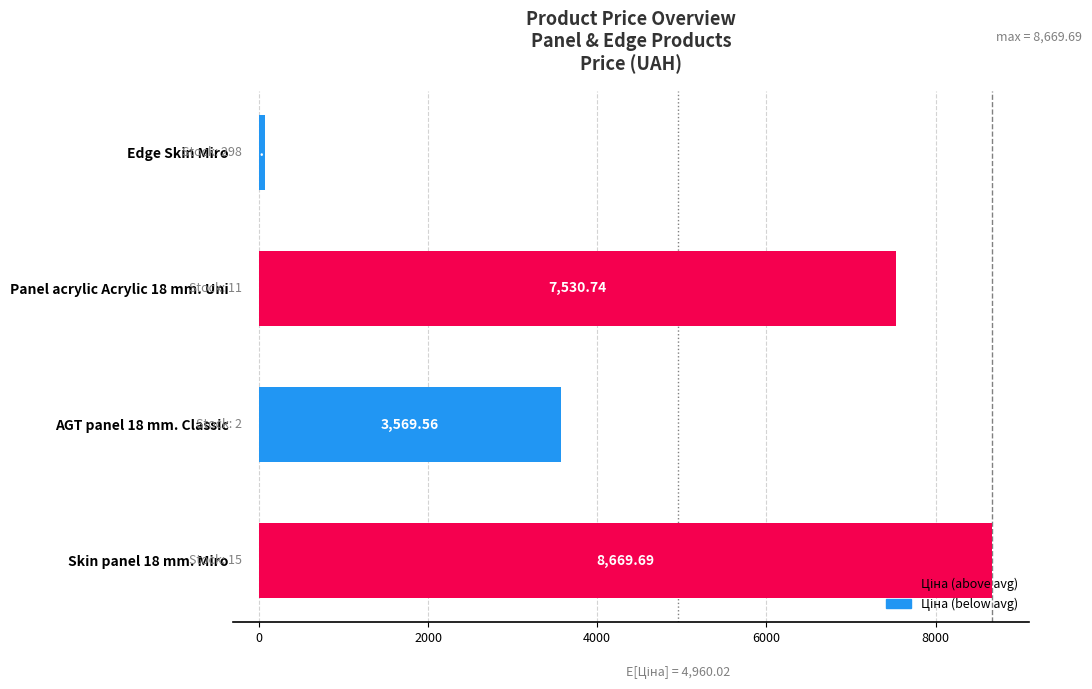

List the labels in order of value, smallest first.

Edge Skin Miro, AGT panel 18 mm. Classic, Panel acrylic Acrylic 18 mm. Uni, Skin panel 18 mm. Miro